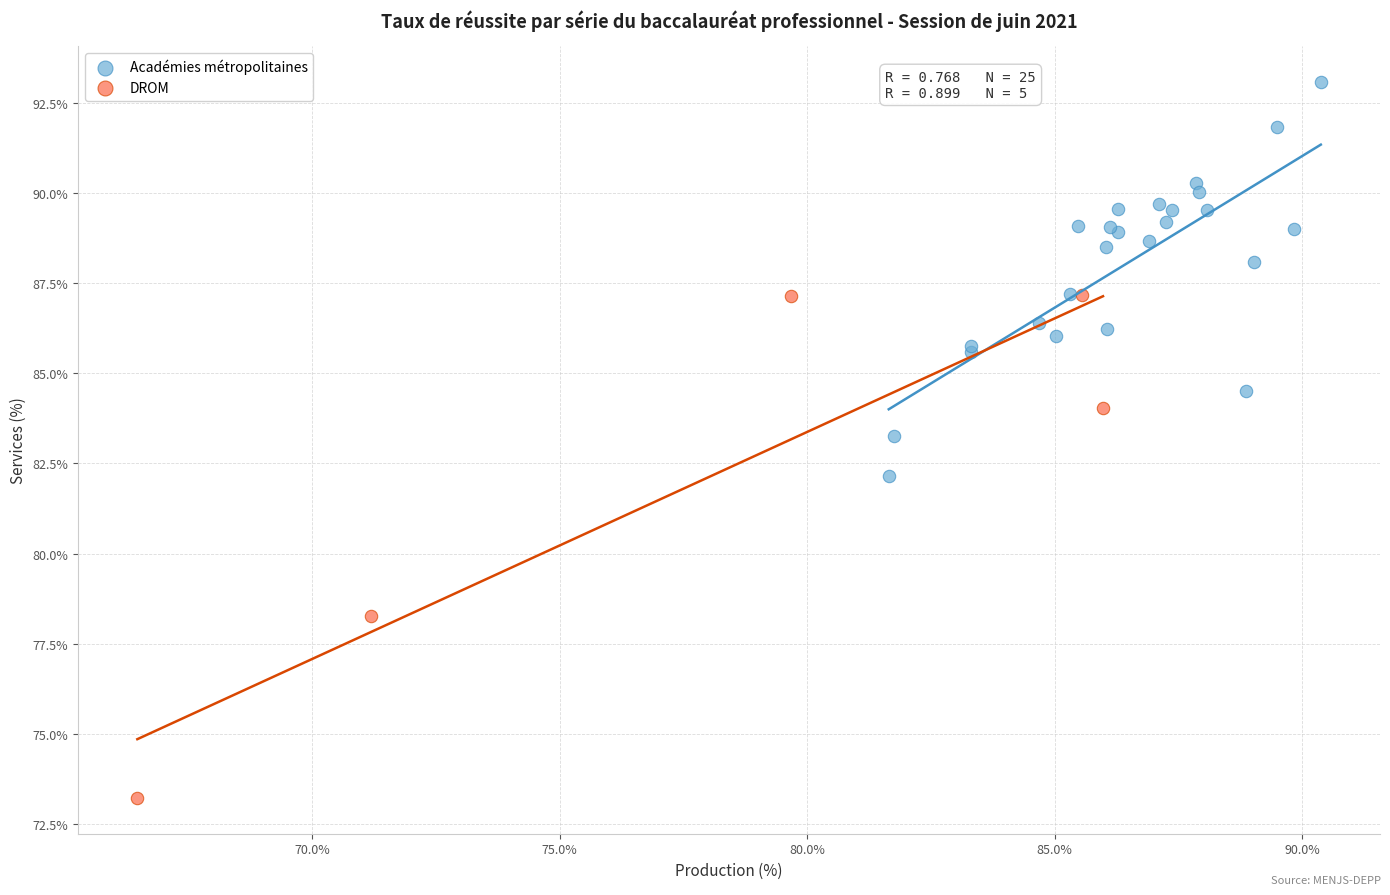

Which series has the widest spread of Y values?

DROM